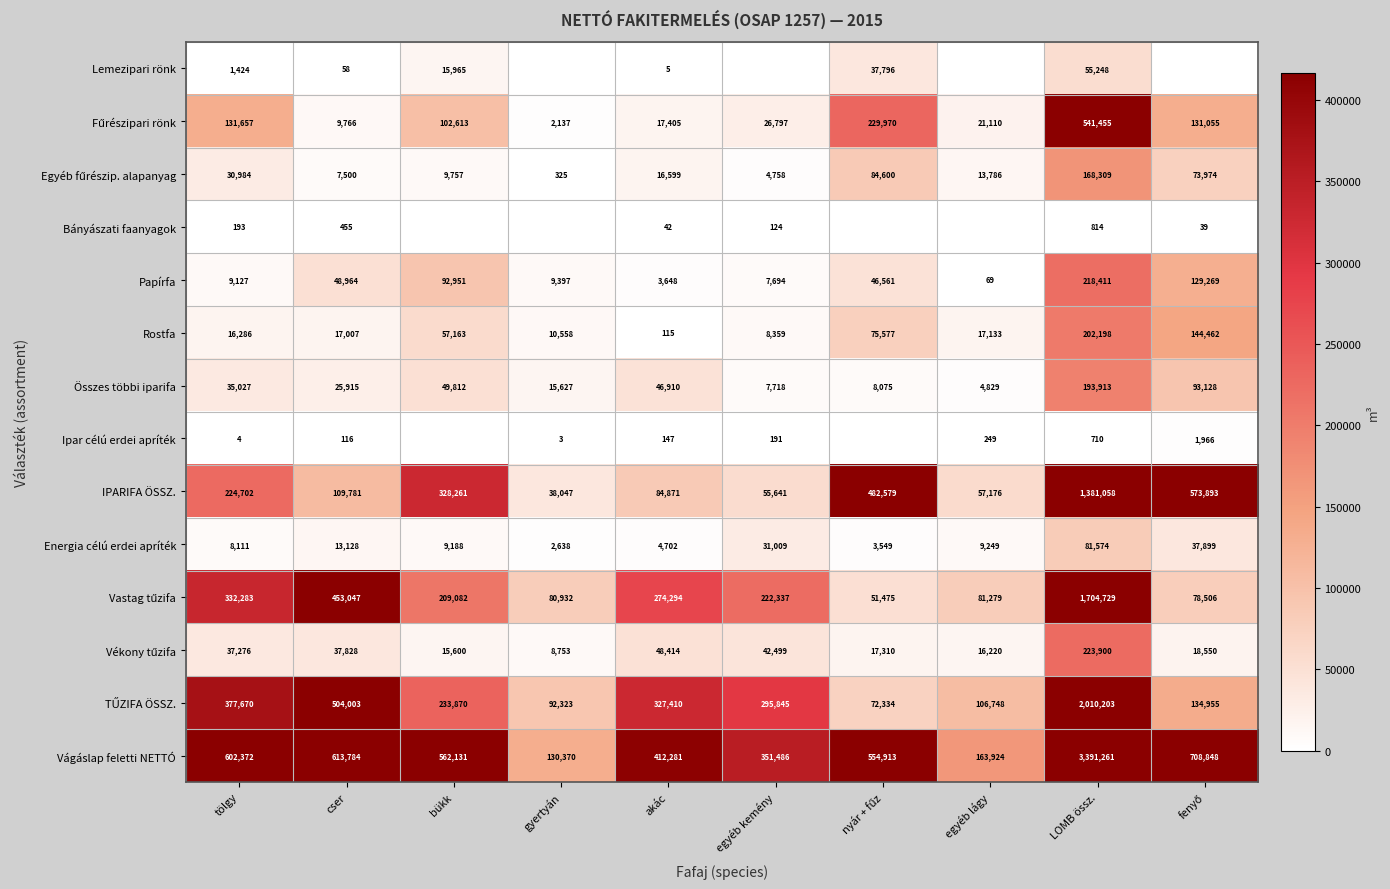

Read the Energia célú erdei apríték value at egyéb kemény, to the nearest 10.

31010